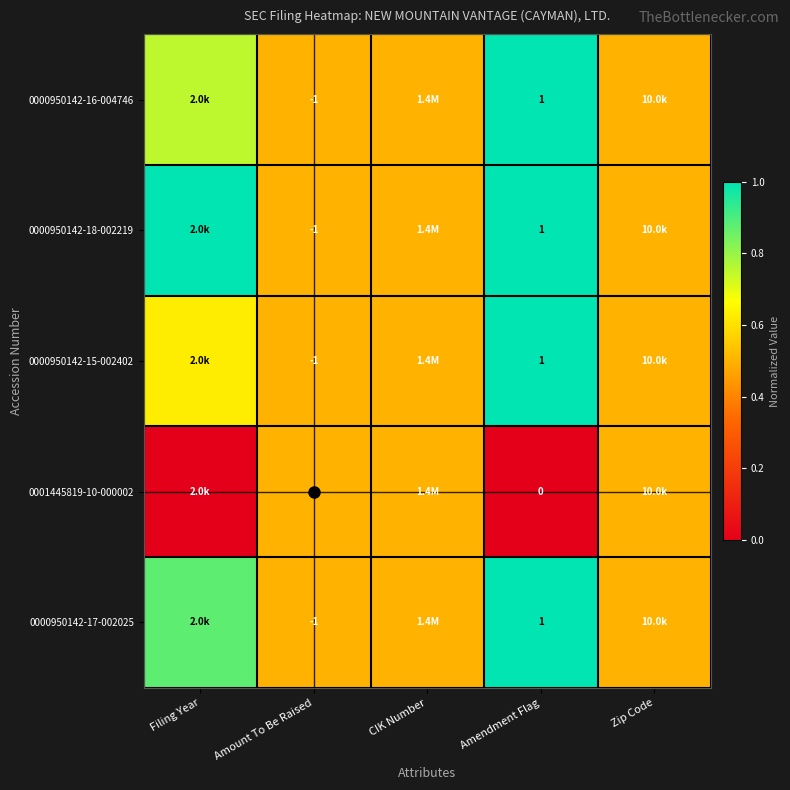

Rank the series at Zip Code from lowest to highest value.

0000950142-16-004746, 0000950142-18-002219, 0000950142-15-002402, 0001445819-10-000002, 0000950142-17-002025